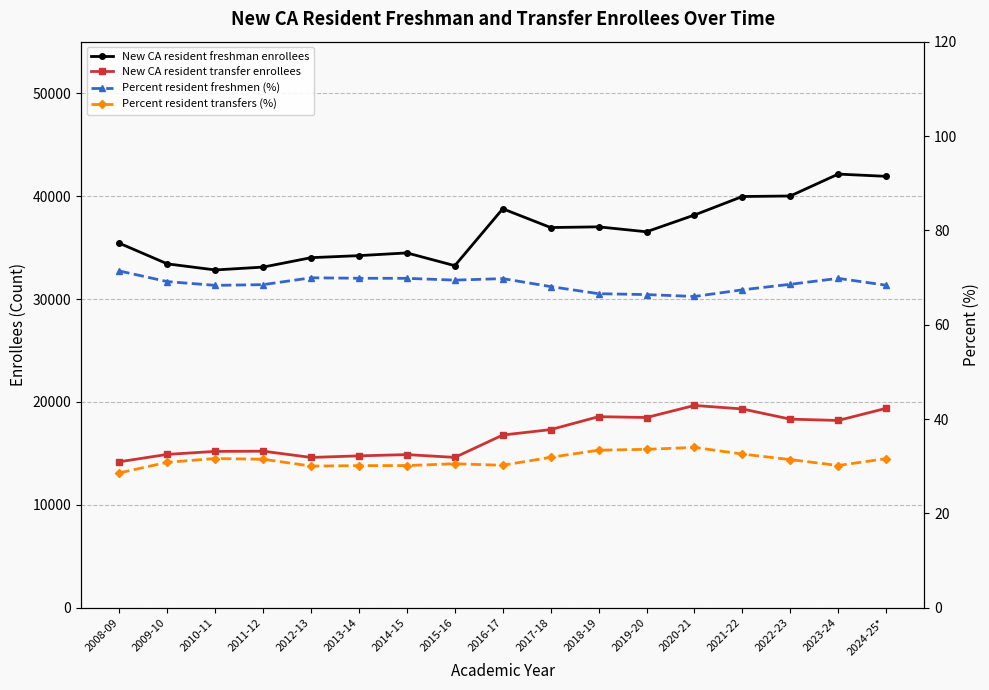

True or false: New CA resident transfer enrollees and Percent resident transfers (%) cross at least once.

False